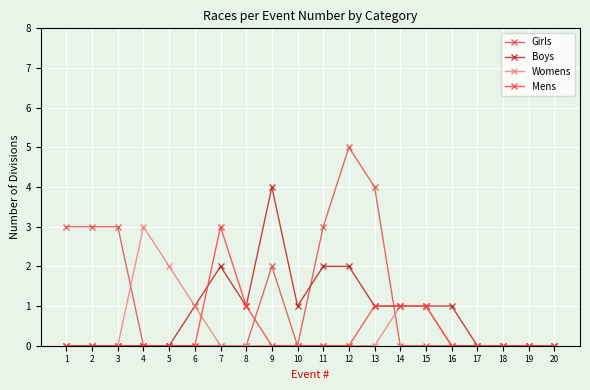

Does the chart display data point markers on the line(s)?

Yes